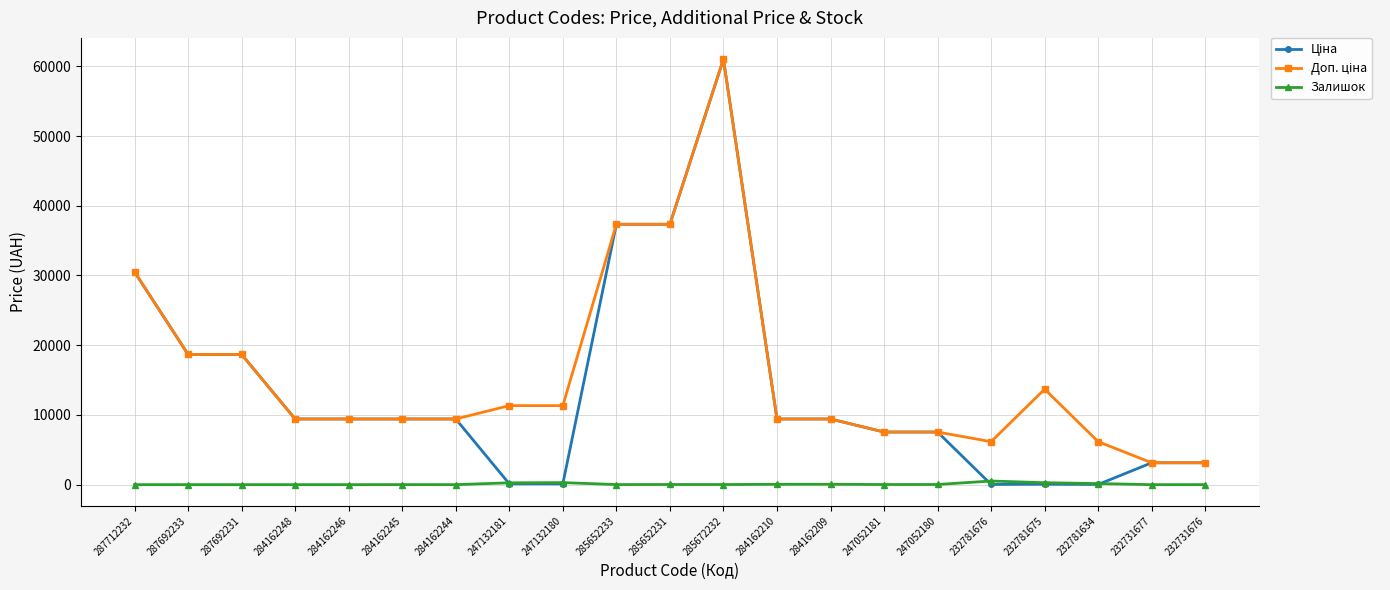

The value of Залишок at 284162245 is 7.0. True or false?

True